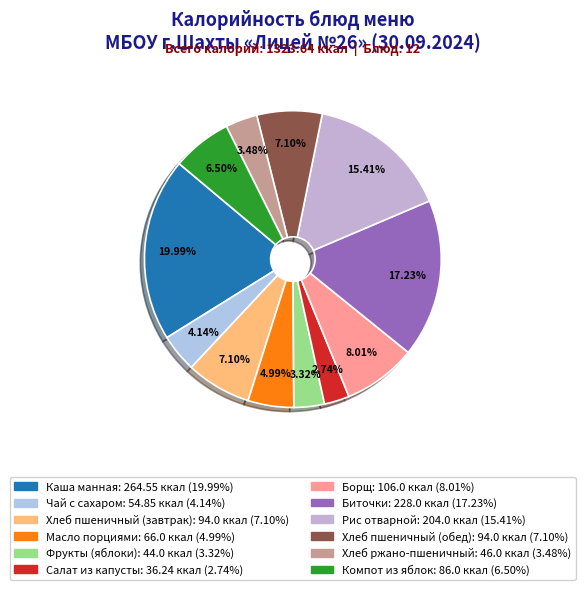

Between Биточки and Салат из капусты, which is larger?

Биточки